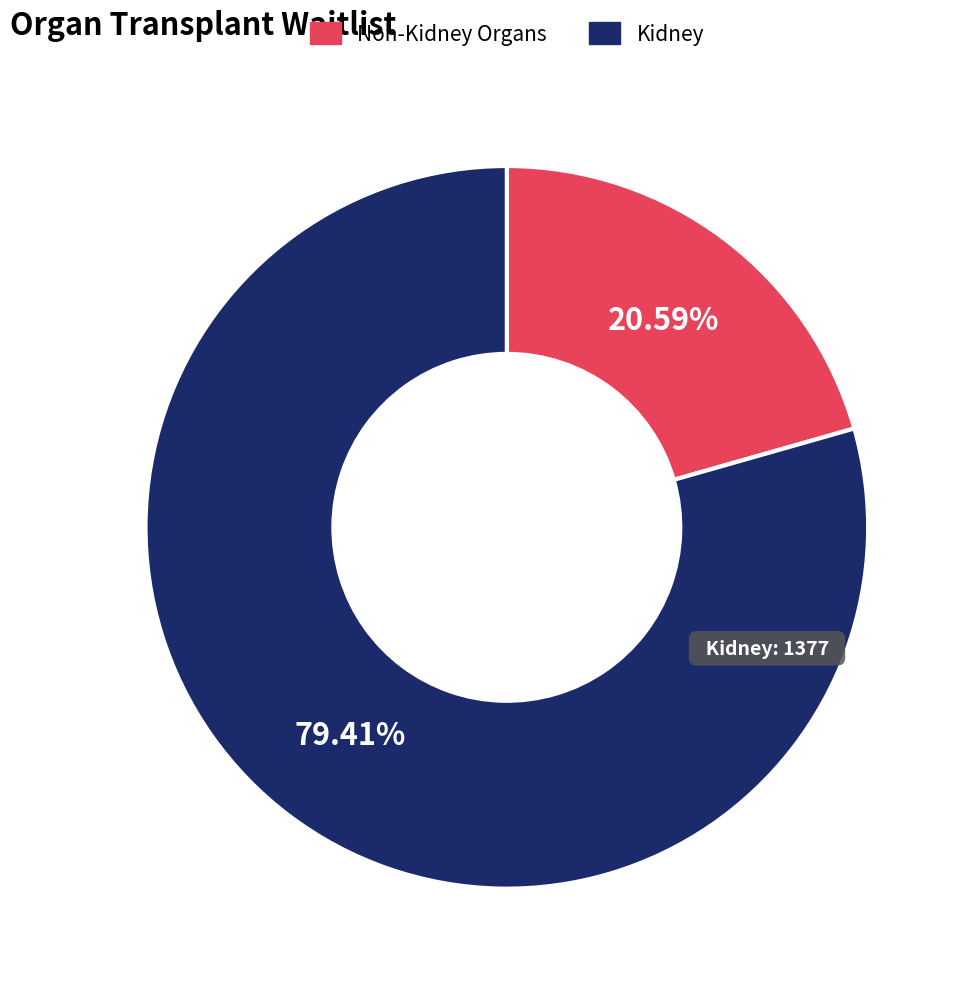

Does any single category account for the majority?

Yes